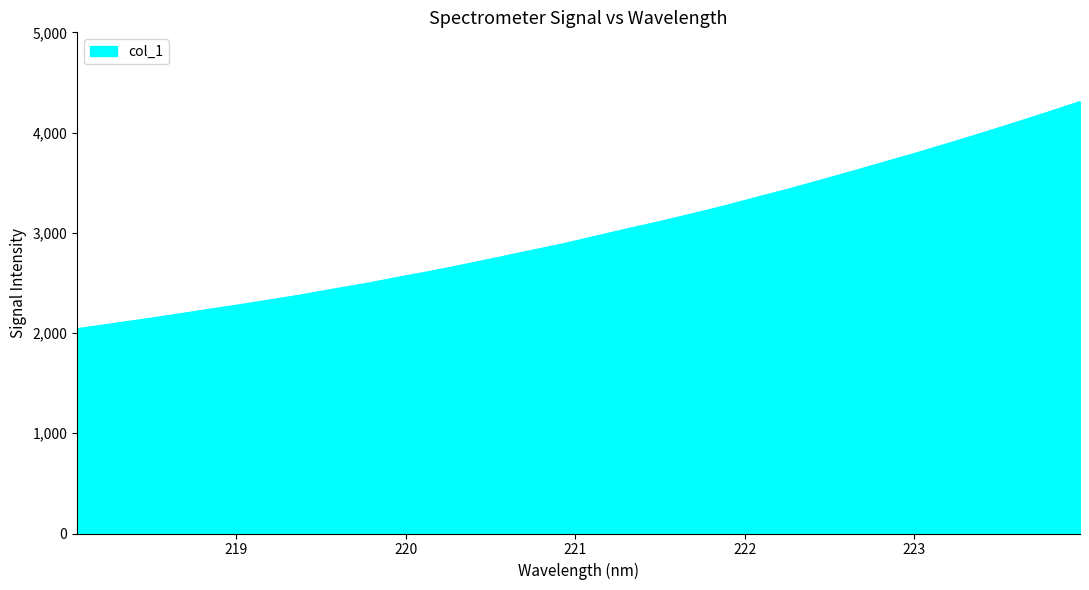

What is the minimum value shown in the chart?

2042.3